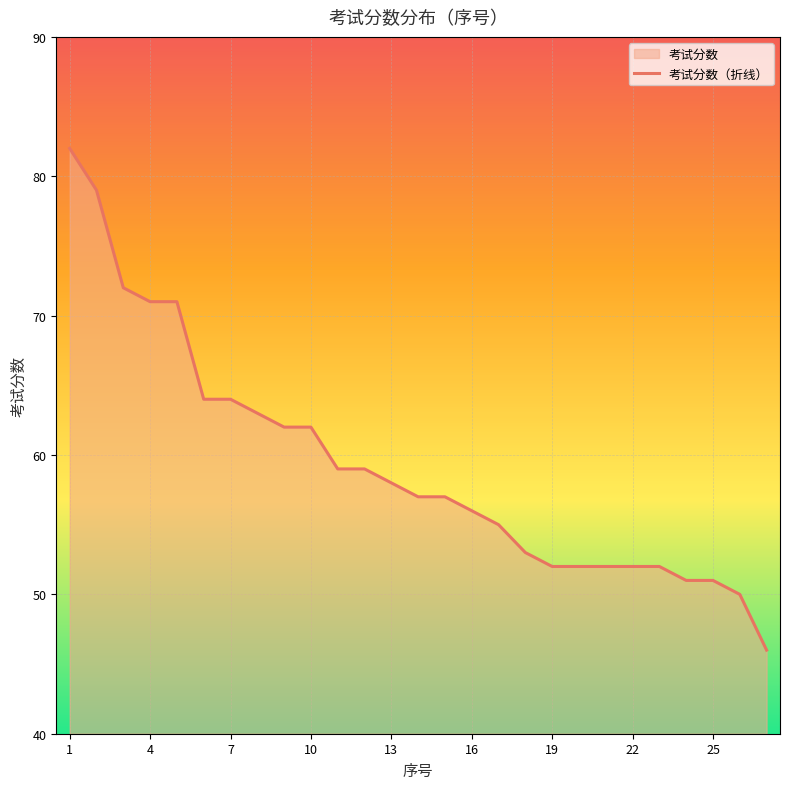

What is the average value?

59